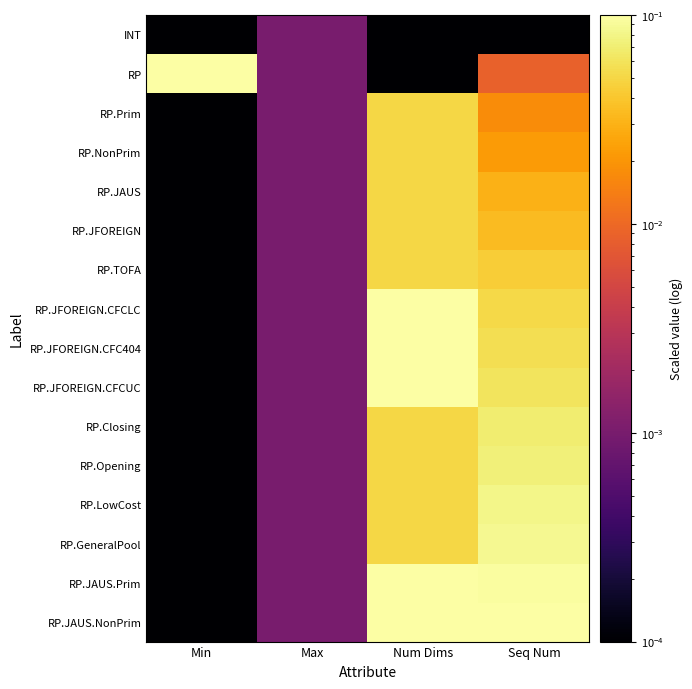

Rank the series at Min from lowest to highest value.

INT, RP.Prim, RP.NonPrim, RP.JAUS, RP.JFOREIGN, RP.TOFA, RP.JFOREIGN.CFCLC, RP.JFOREIGN.CFC404, RP.JFOREIGN.CFCUC, RP.Closing, RP.Opening, RP.LowCost, RP.GeneralPool, RP.JAUS.Prim, RP.JAUS.NonPrim, RP